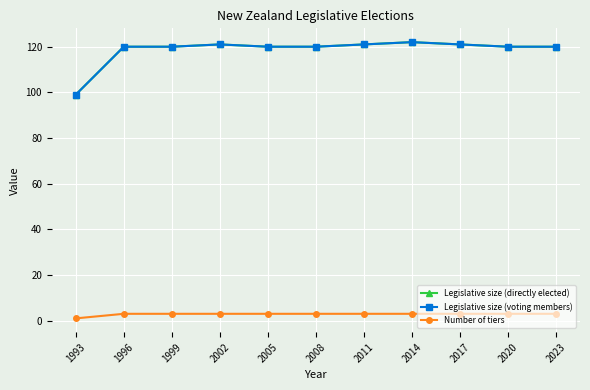

Is this an area chart (filled region under the line)?

No